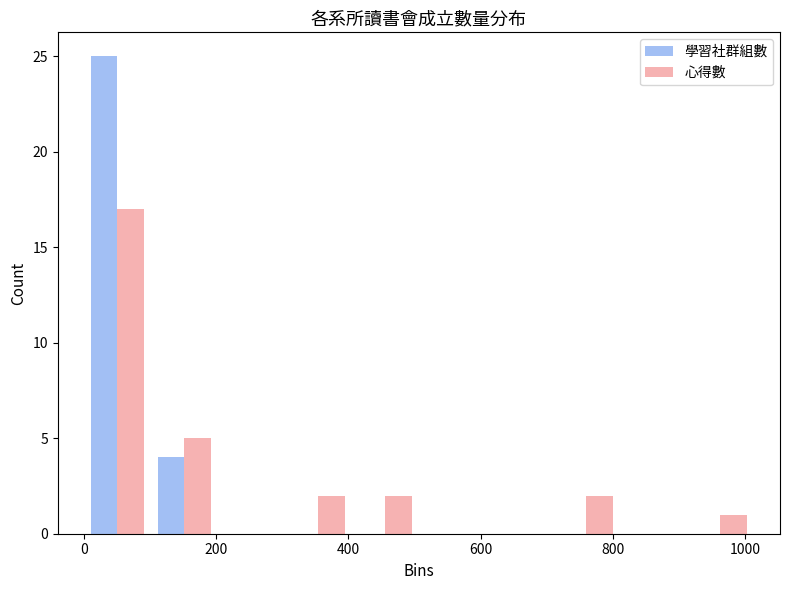

Reading left to right, list every range on the x-axis with the height of the bar of each series over it. Neither the bar edges nor the heights are printed on the chart, so give them approximately, as read against the axes.

0 to 100: 學習社群組數=25	心得數=17
100 to 200: 學習社群組數=4	心得數=5
200 to 300: 學習社群組數=0	心得數=0
300 to 400: 學習社群組數=0	心得數=2
400 to 500: 學習社群組數=0	心得數=2
500 to 600: 學習社群組數=0	心得數=0
600 to 700: 學習社群組數=0	心得數=0
700 to 820: 學習社群組數=0	心得數=2
820 to 920: 學習社群組數=0	心得數=0
920 to 1020: 學習社群組數=0	心得數=1